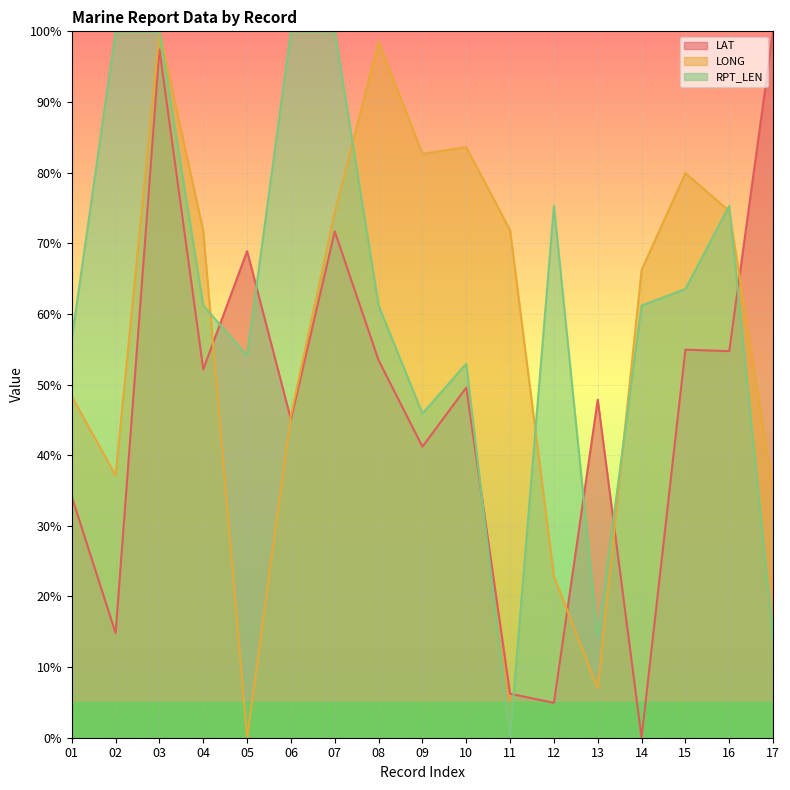

How many distinct data groups are displayed?

3